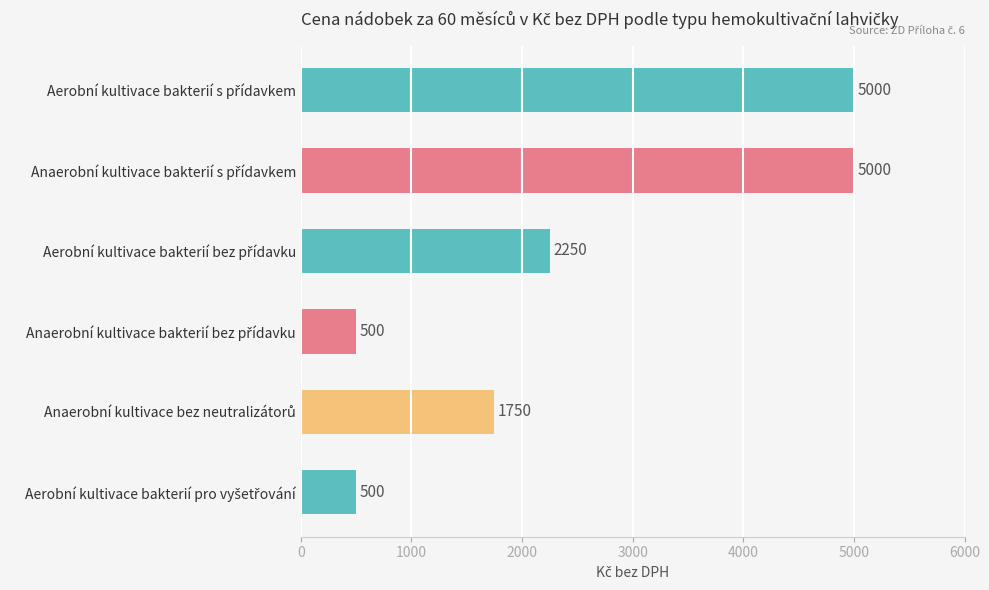

Reading top to bottom, extract all data points from this chart.

5000	5000	2250	500	1750	500